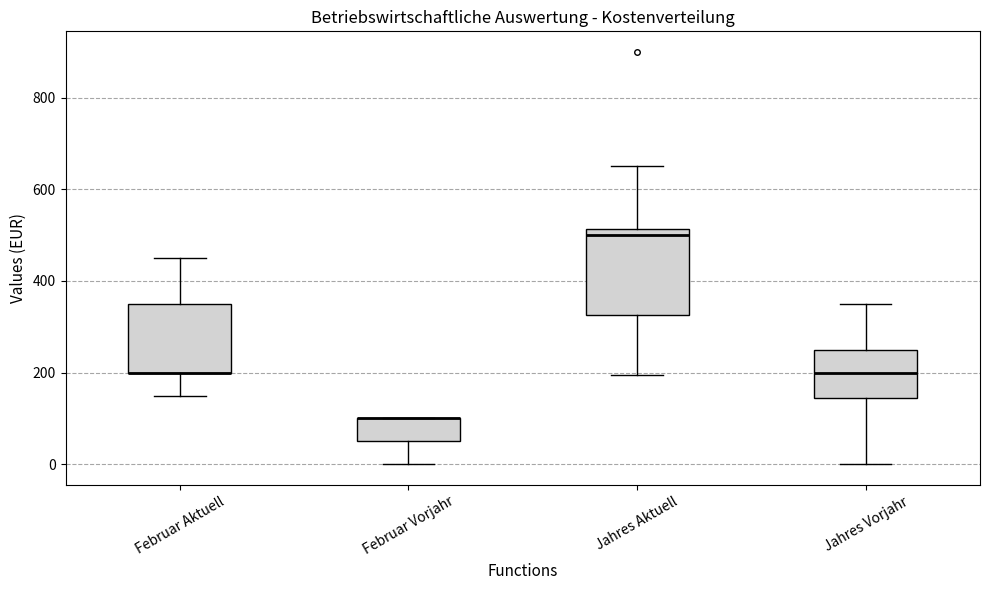

Comparing the boxes themselves (not the whiskers), which one is the tallest?

Jahres Aktuell